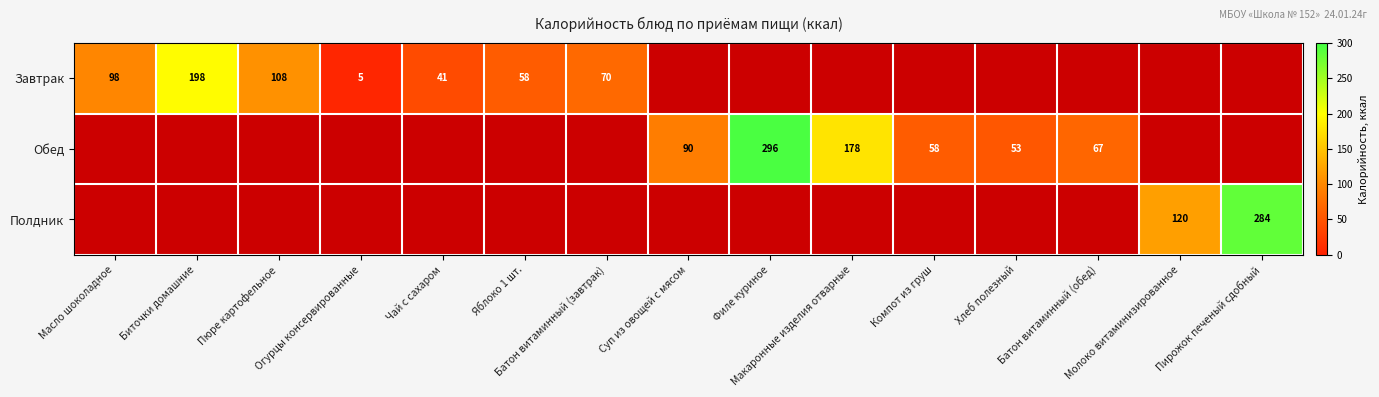

What is the greatest value displayed?

296.0